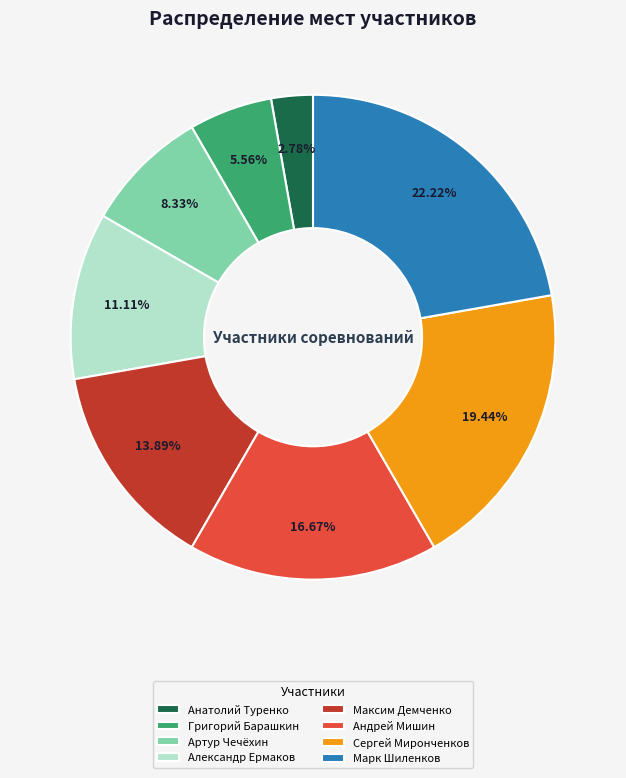

The Марк Шиленков slice represents 36% of the pie. True or false?

False